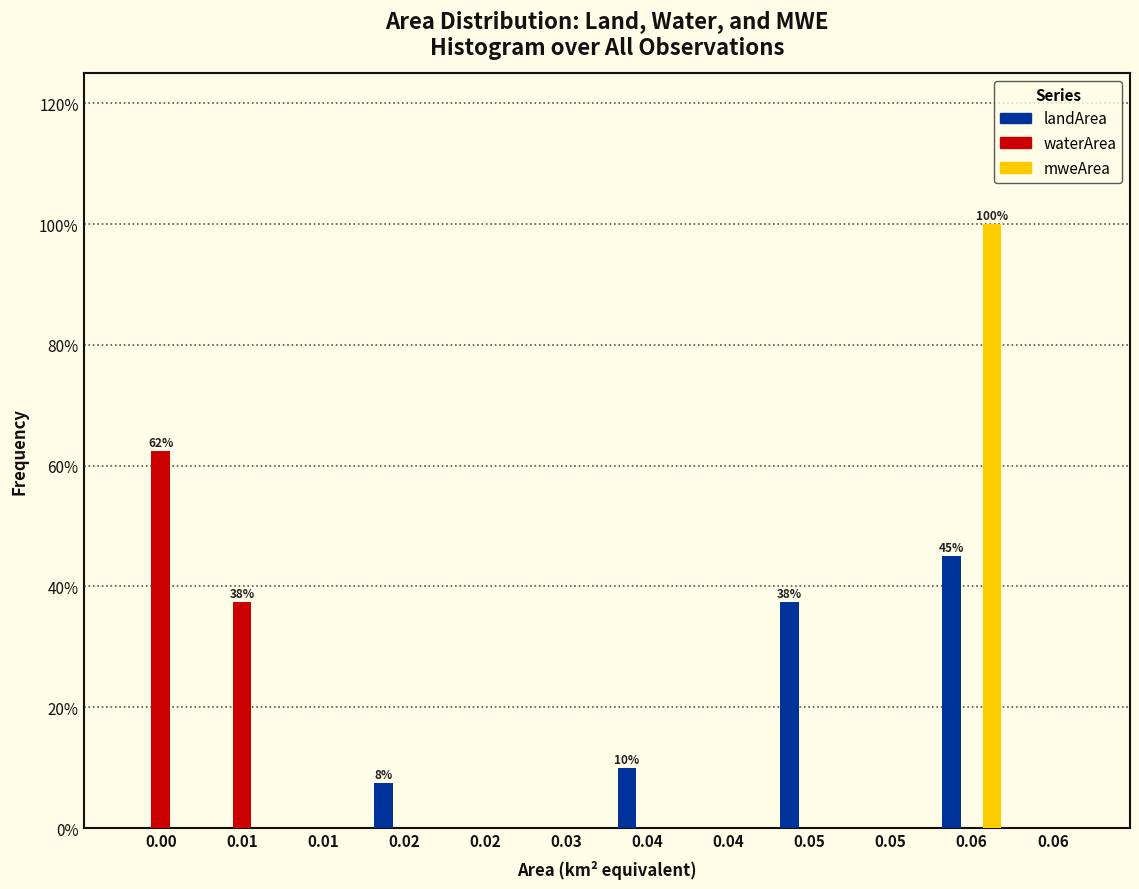

What are all the series names shown in the legend?

landArea, waterArea, mweArea